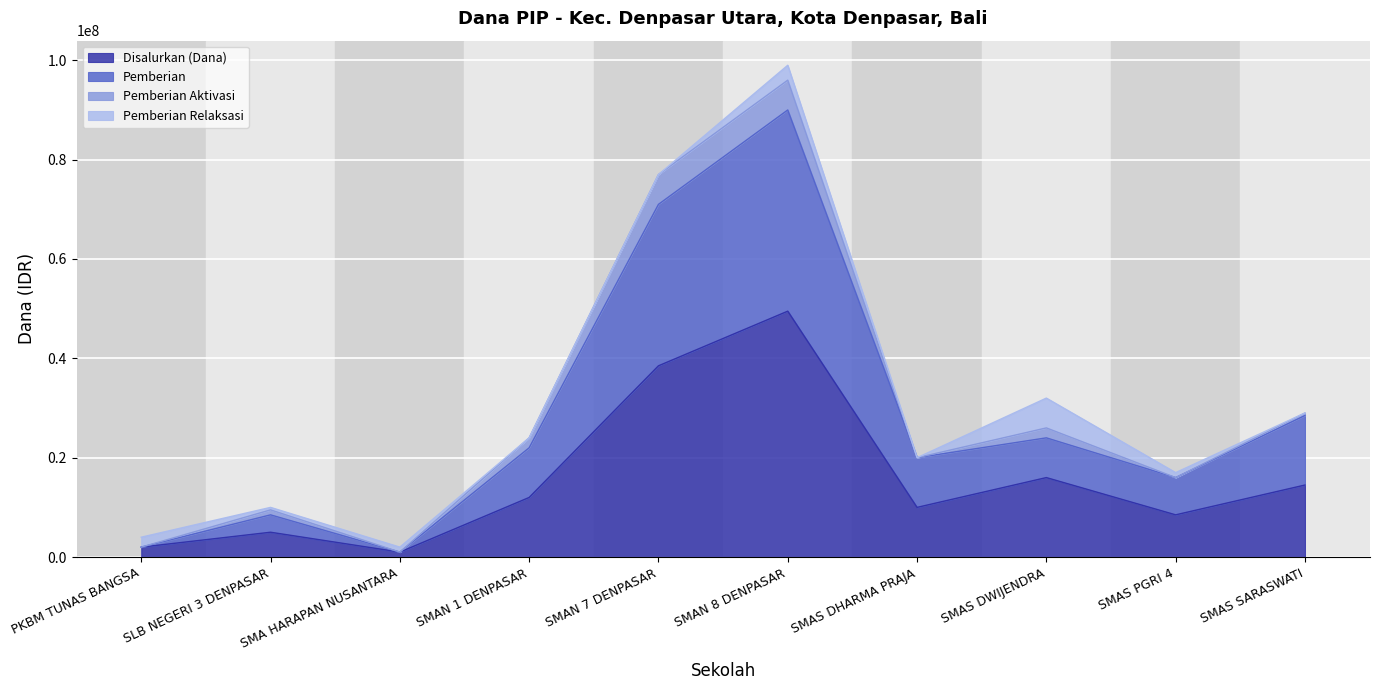

What is the approximate value of Disalurkan (Dana) at PKBM TUNAS BANGSA?

2000000